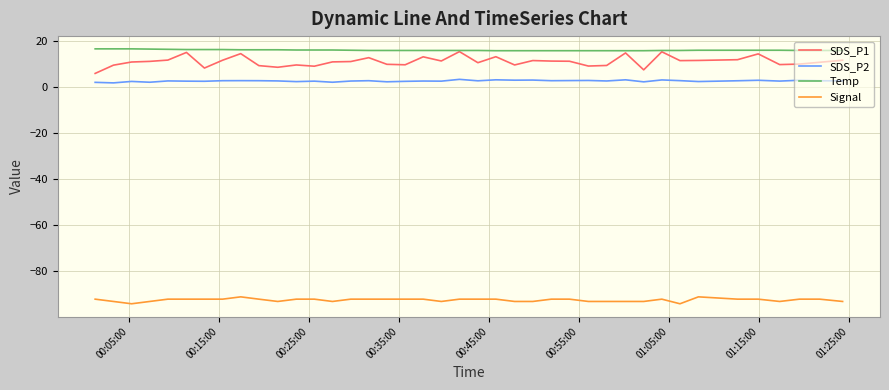

What is the maximum value for Signal?

-91.0